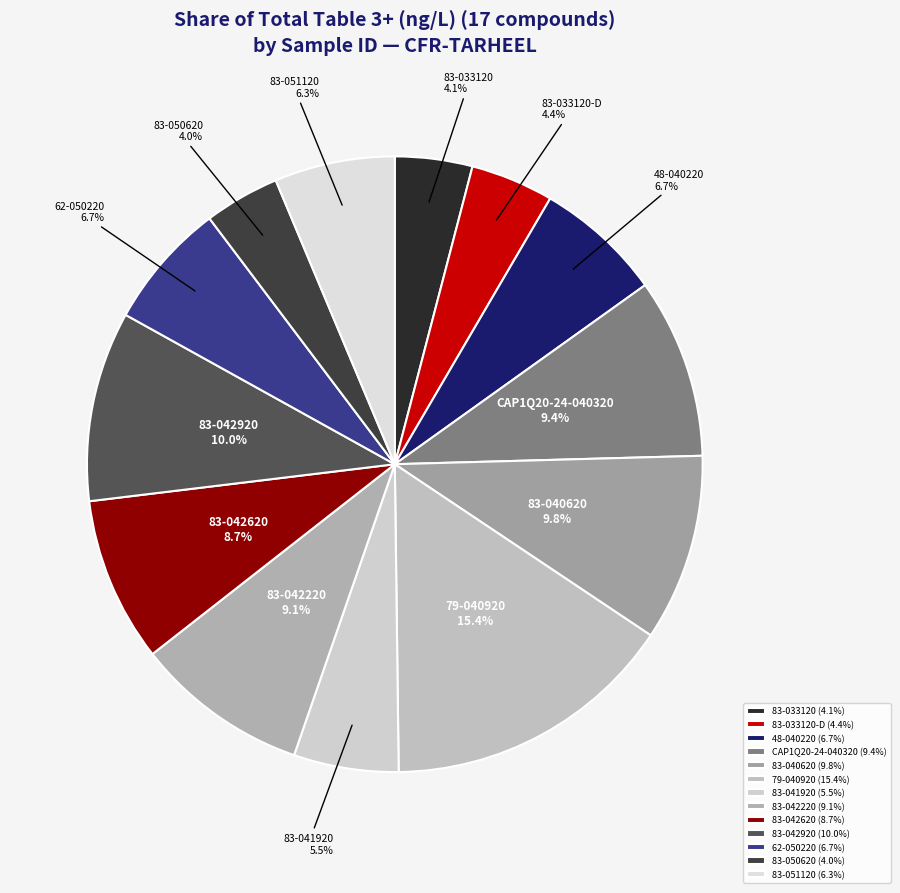

Combined, do 62-050220 and 83-050620 account for over 50%?

No